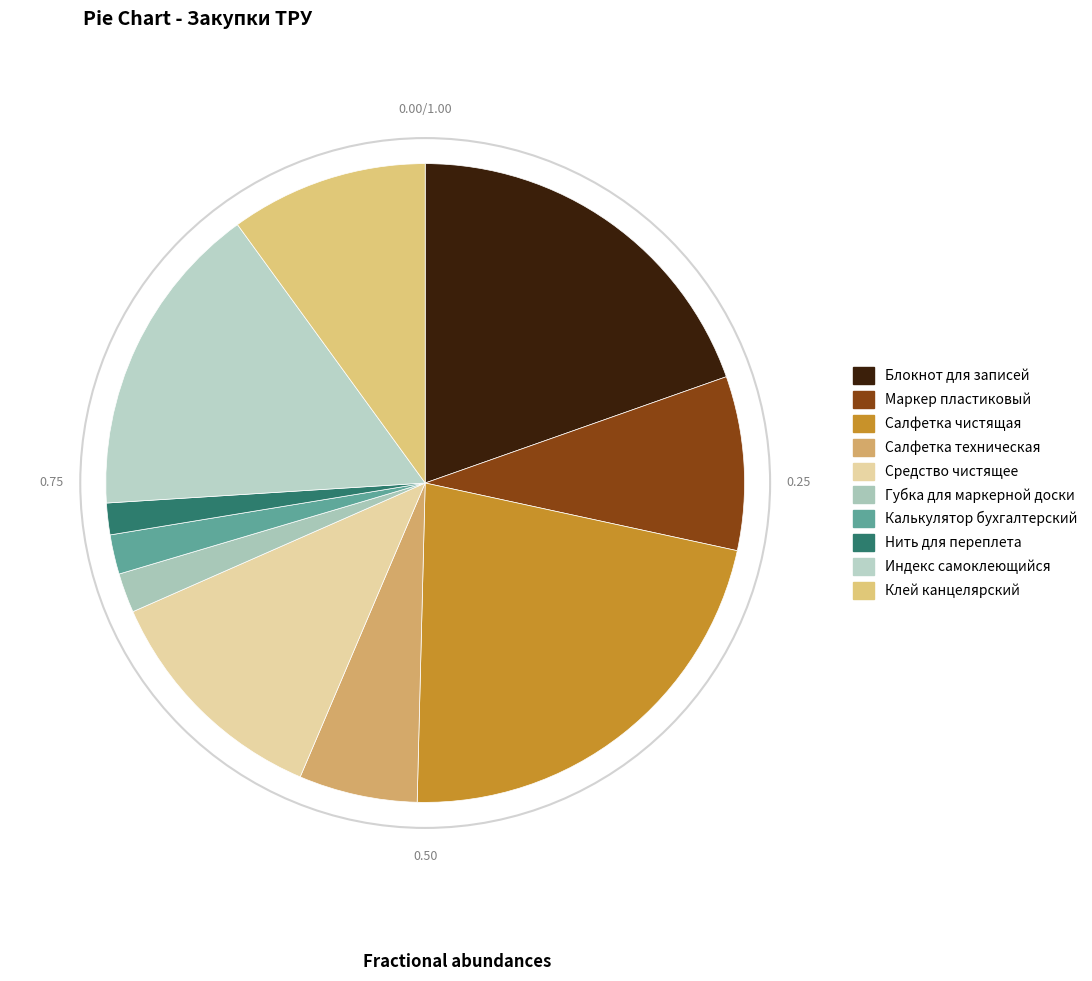

How many slices are in this pie chart?

10